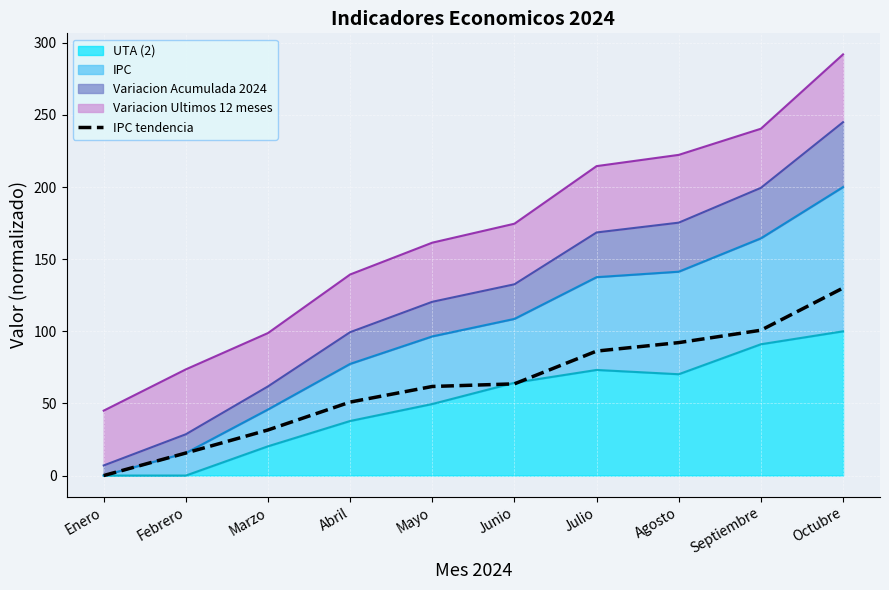

What is the average value?

63.3